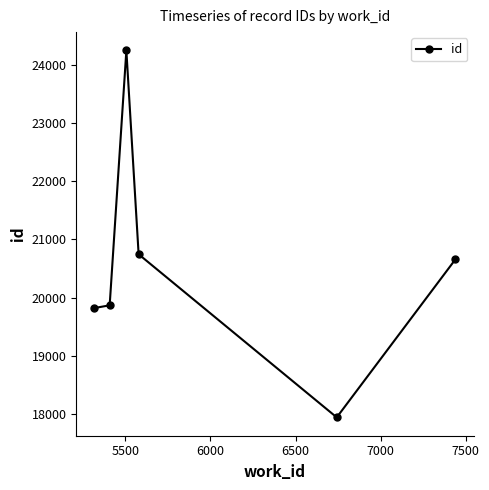

What is the sum of all values?

123289